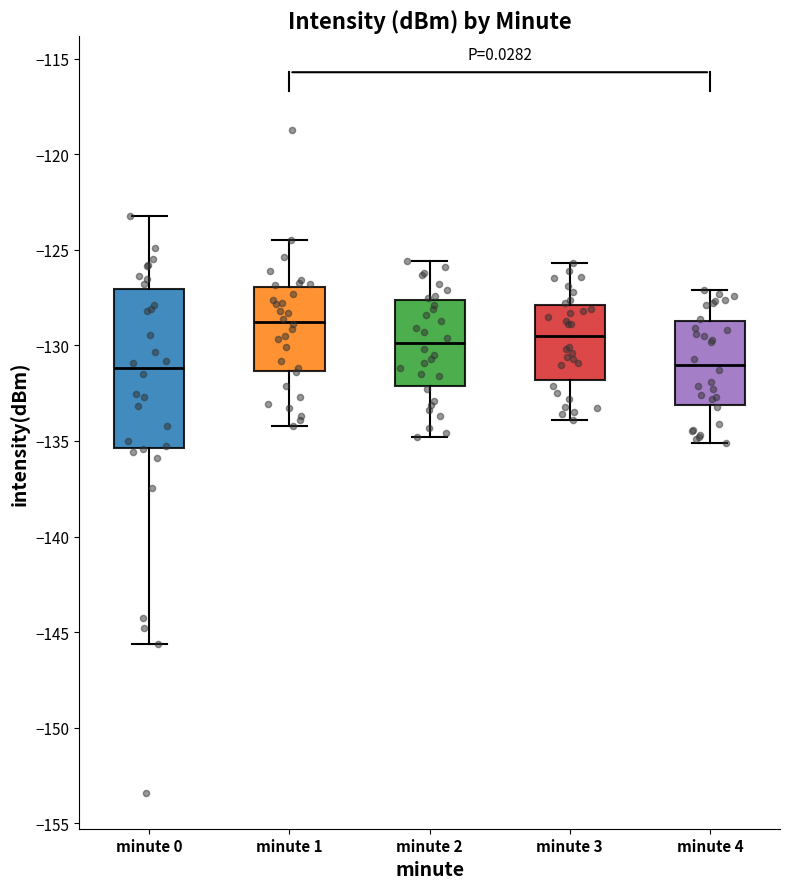

Which box is the tallest, from its lower edge to its upper edge?

minute 0